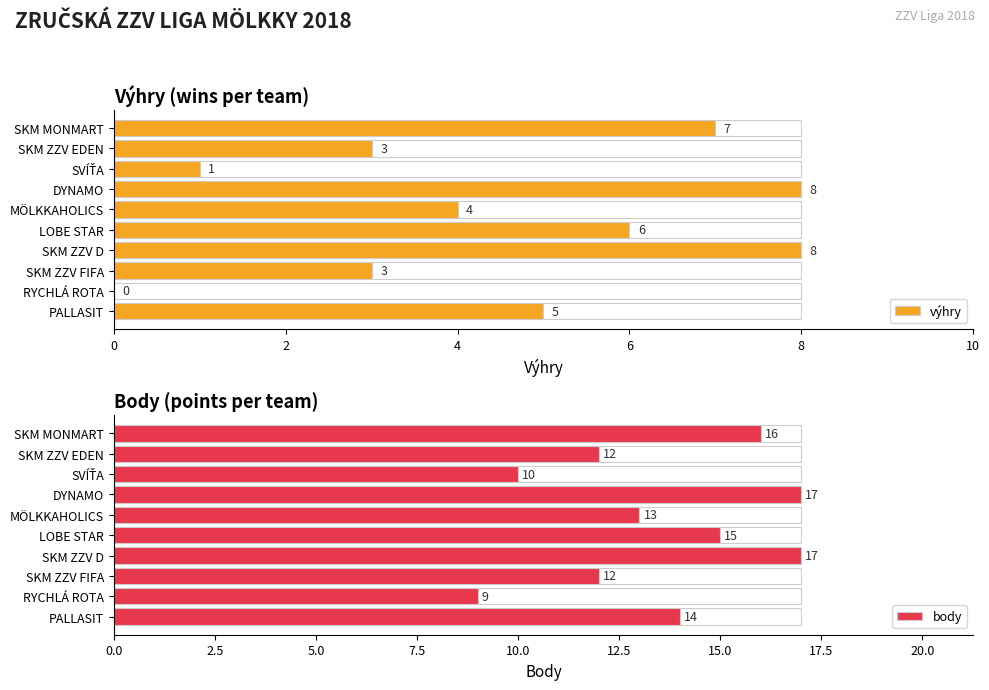

What is the difference between the body values at SVÍŤA and PALLASIT?

4